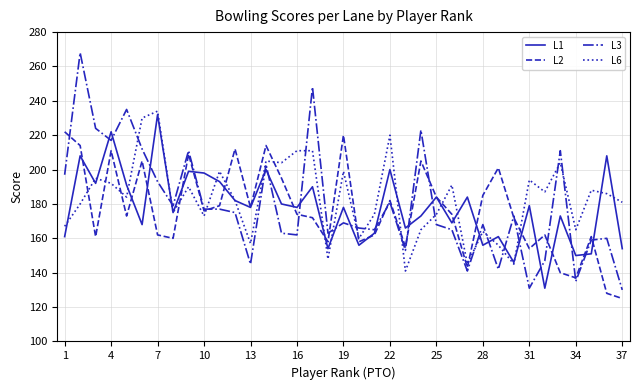

What is the maximum value shown in the chart?

268